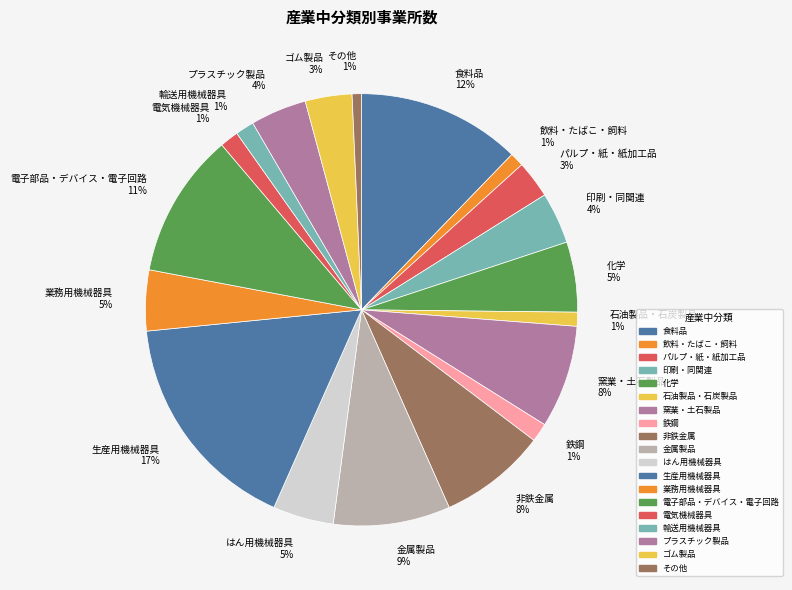

The 非鉄金属 slice represents 8% of the pie. True or false?

True